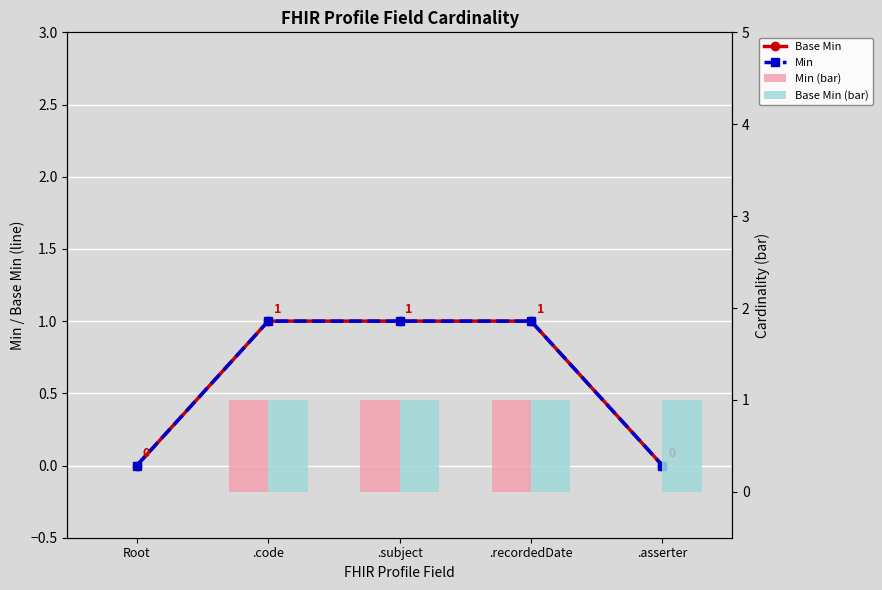

The value of Min at .code is 1. True or false?

True